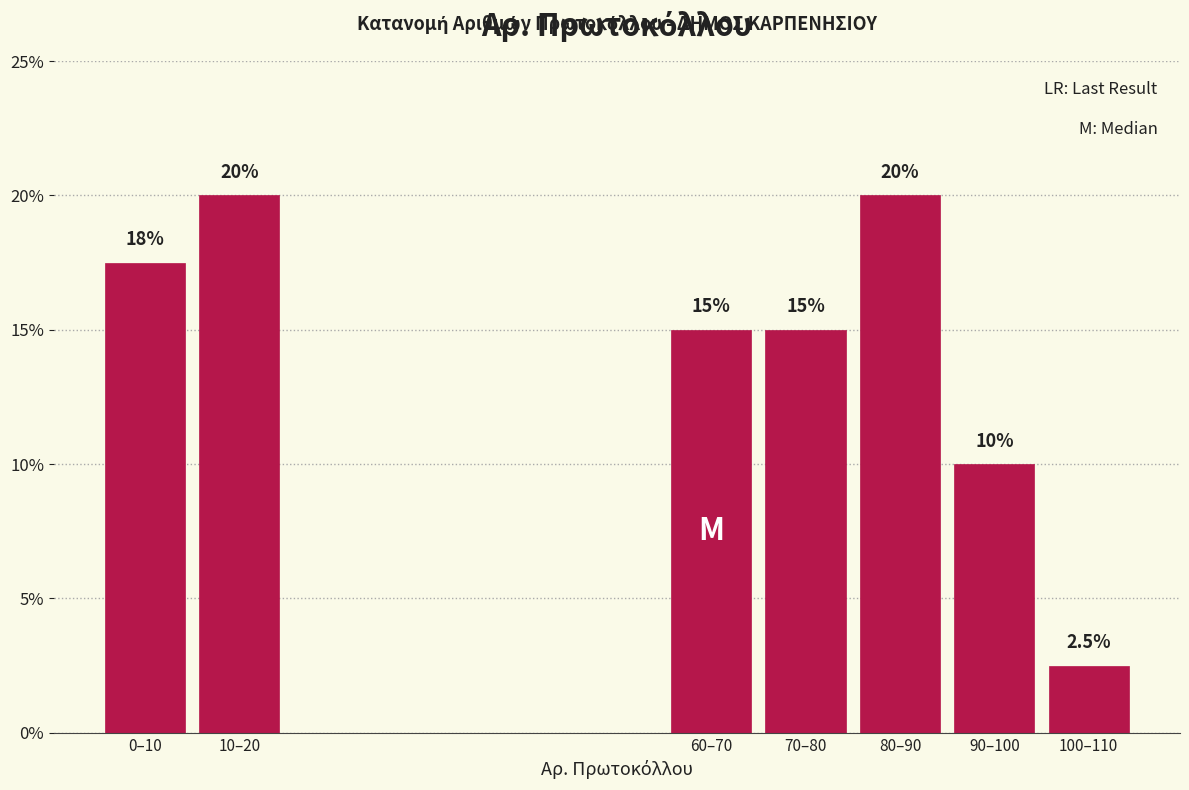

Reading left to right, what are all the values shown in this chart?

0–10=17.5	10–20=20.0	60–70=15.0	70–80=15.0	80–90=20.0	90–100=10.0	100–110=2.5